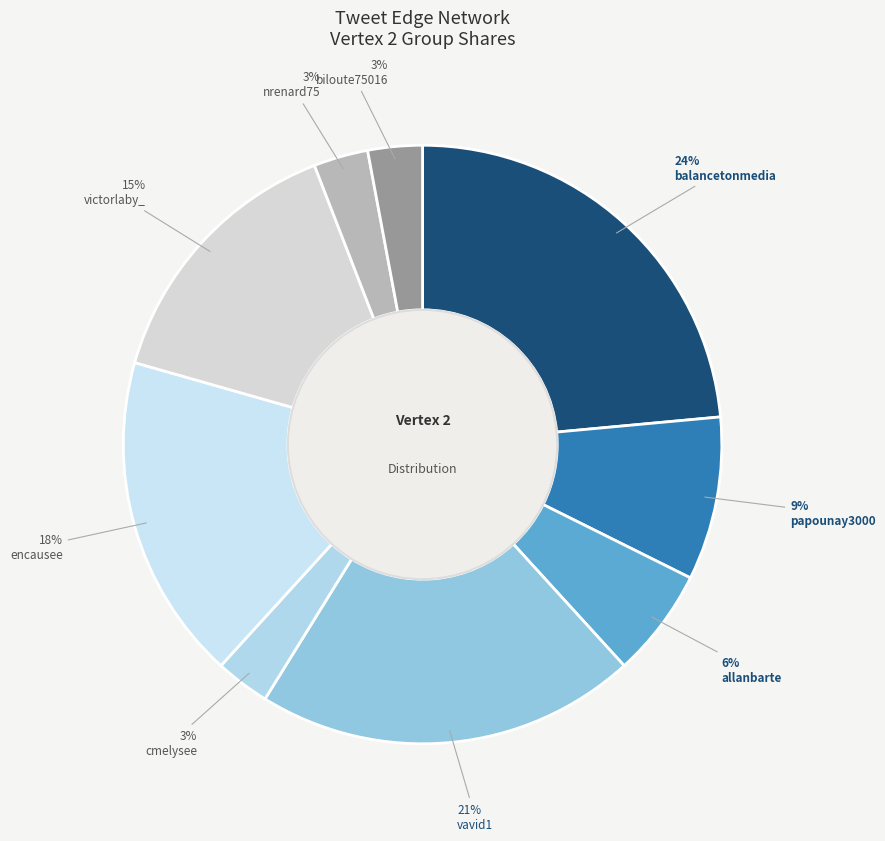

True or false: cmelysee accounts for 11% of the total.

False